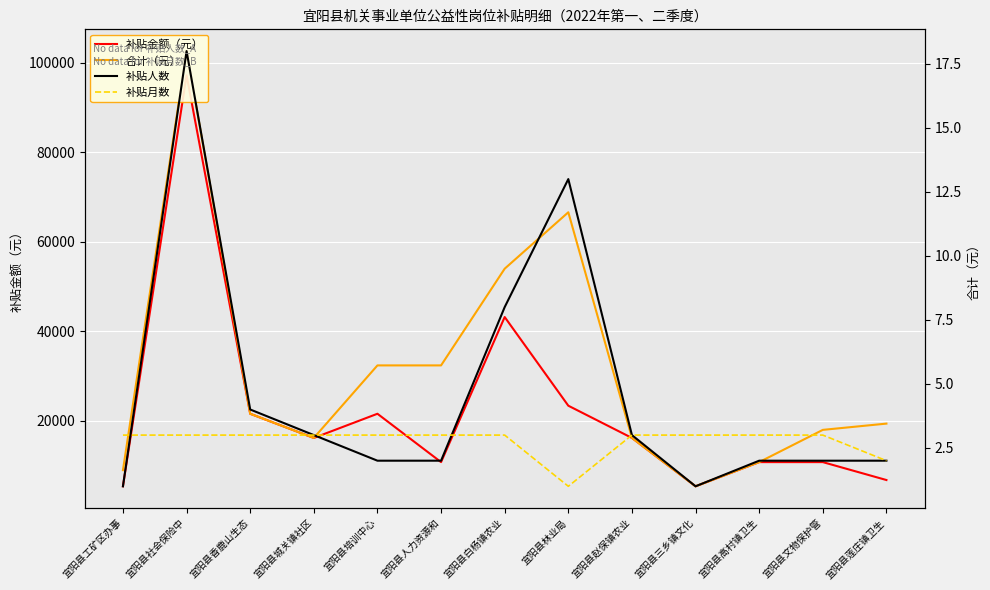

At how many categories does at least one series exceed 21014?

6